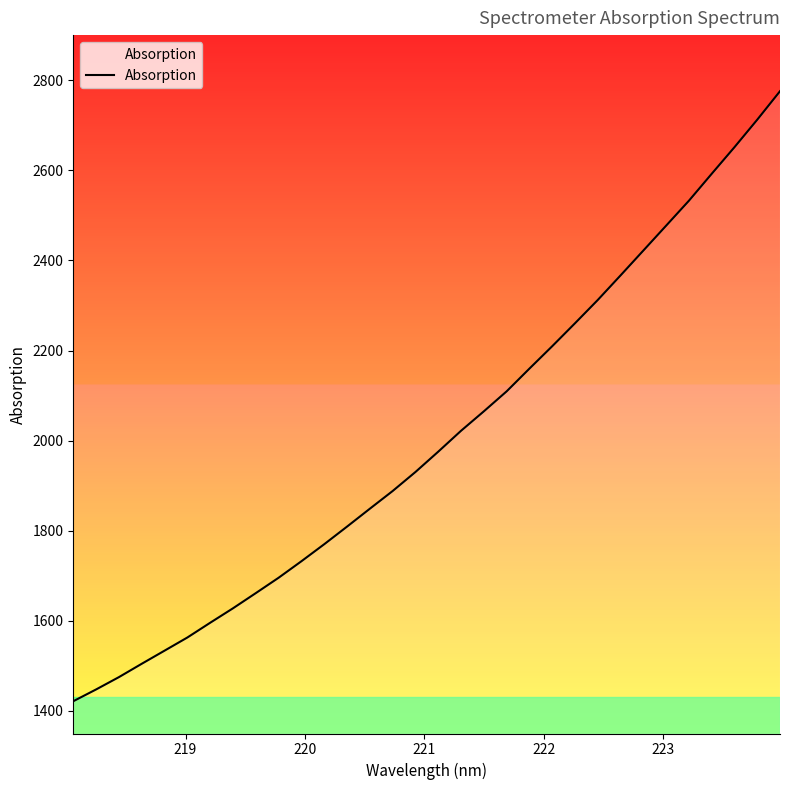

What is the difference between the maximum and minimum values?

1353.9